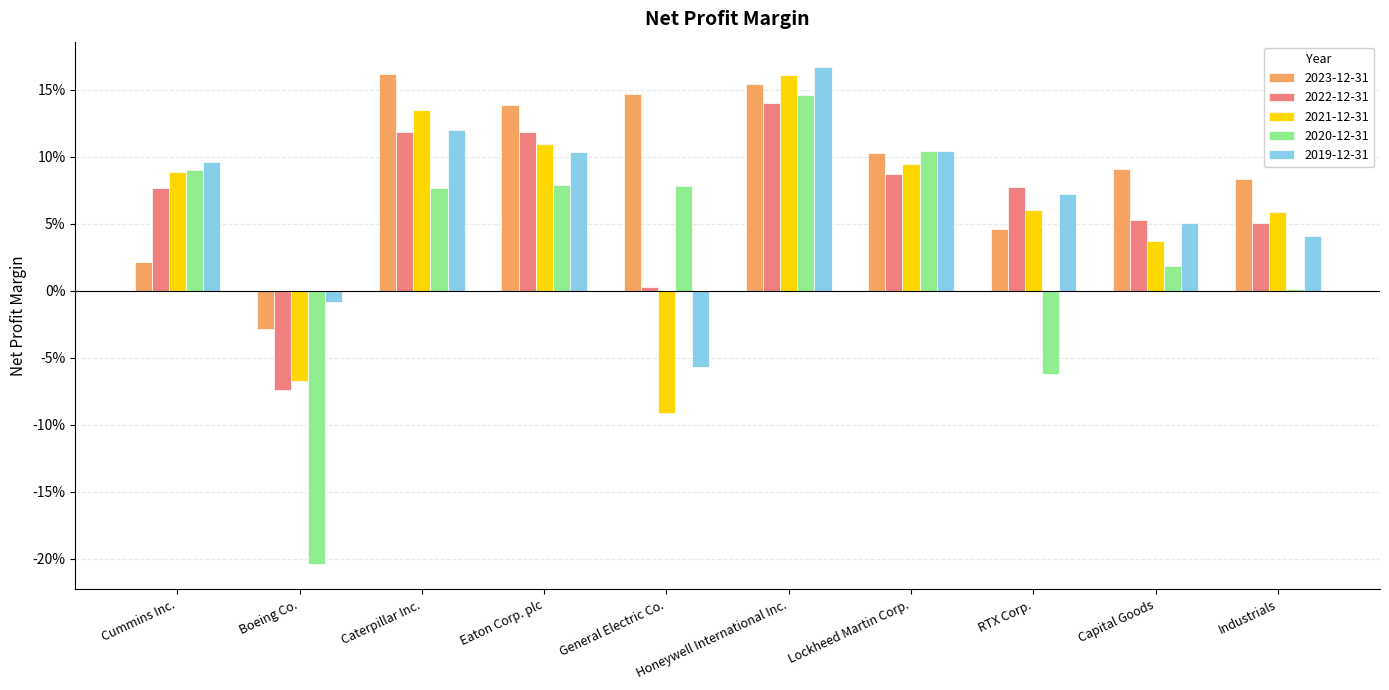

What are all the series names shown in the legend?

2023-12-31, 2022-12-31, 2021-12-31, 2020-12-31, 2019-12-31